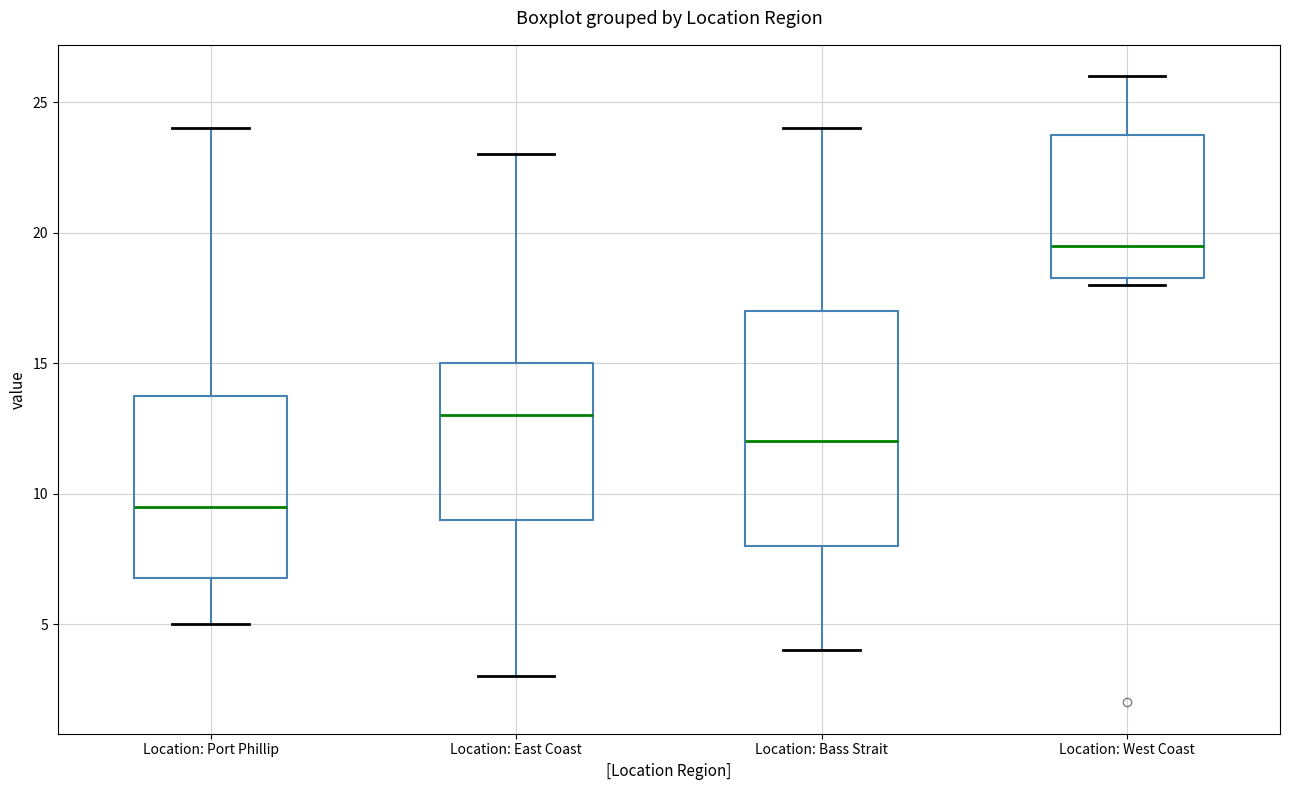

Which box's median line is the lowest?

Location: Port Phillip